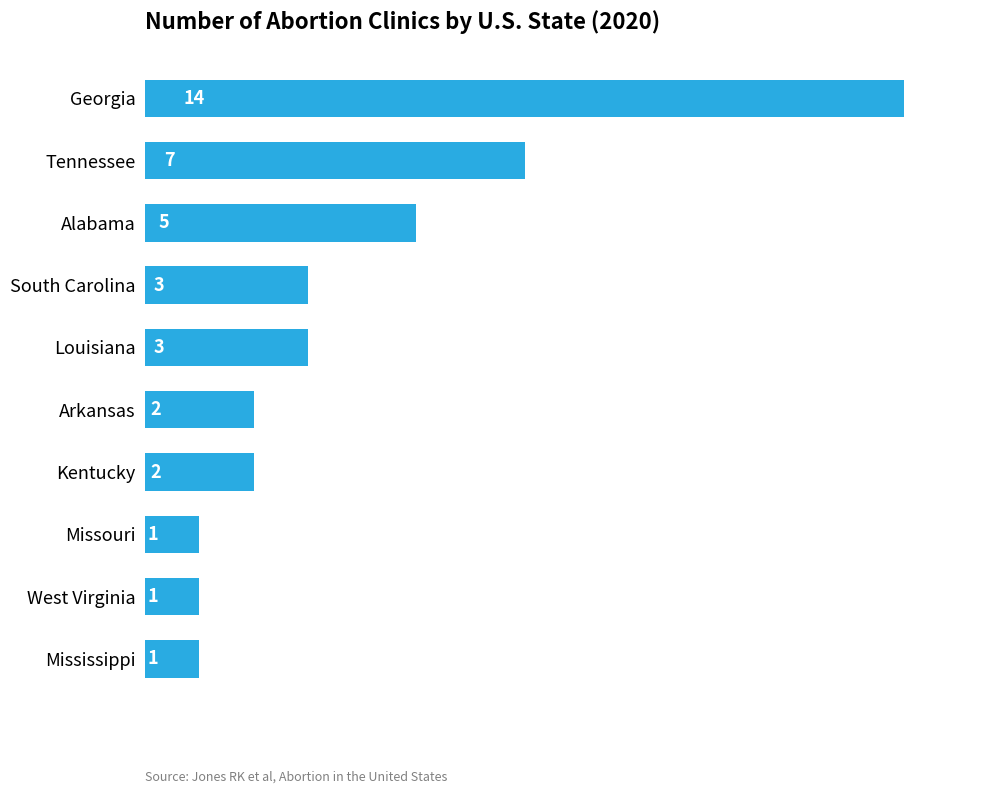

What is the difference between the second highest and second lowest values?

6